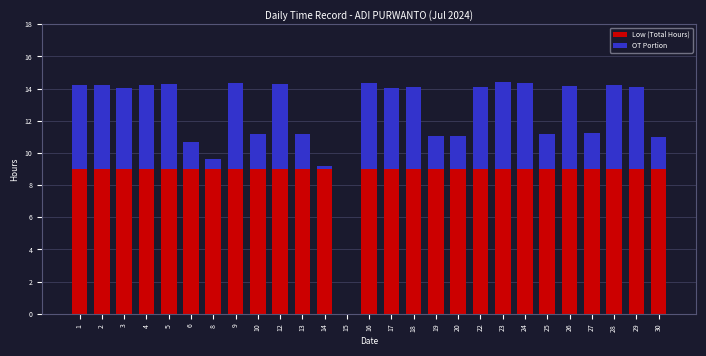

How many categories are shown in the chart?

27